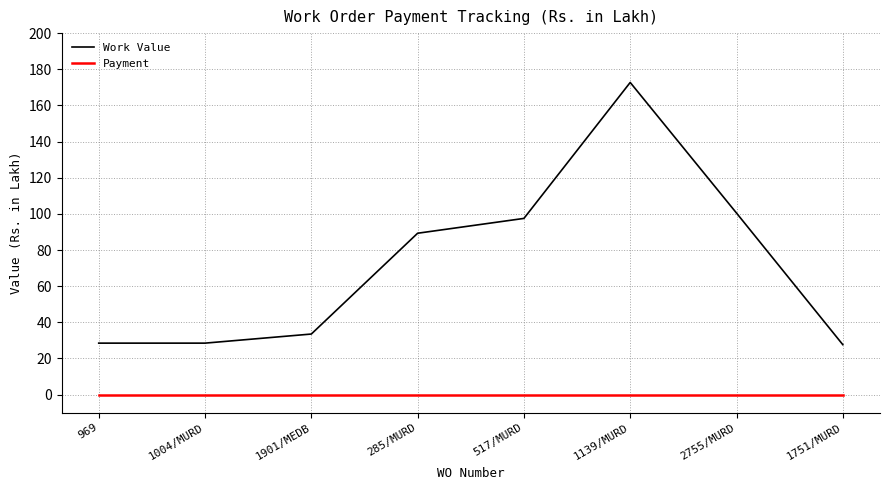

List the series in order of their peak value, lowest first.

Payment, Work Value